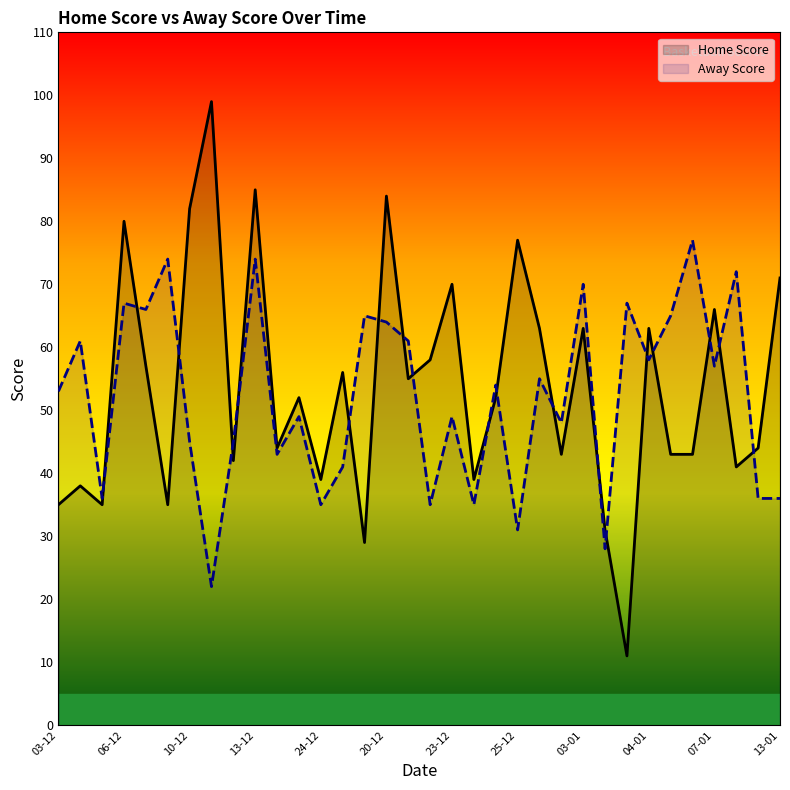

How many lines are shown in the chart?

2